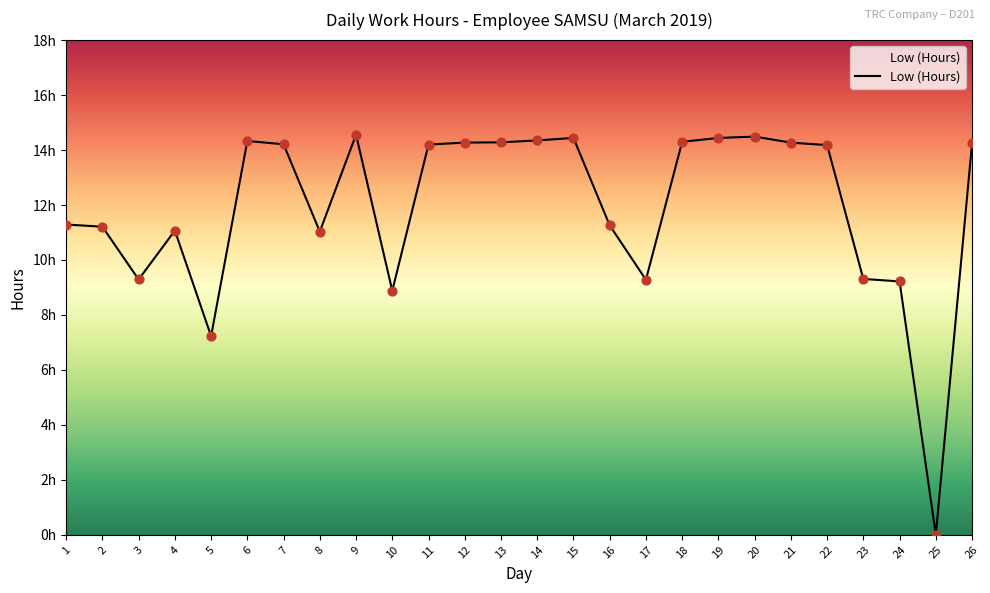

Between 15 and 1, which is larger?

15